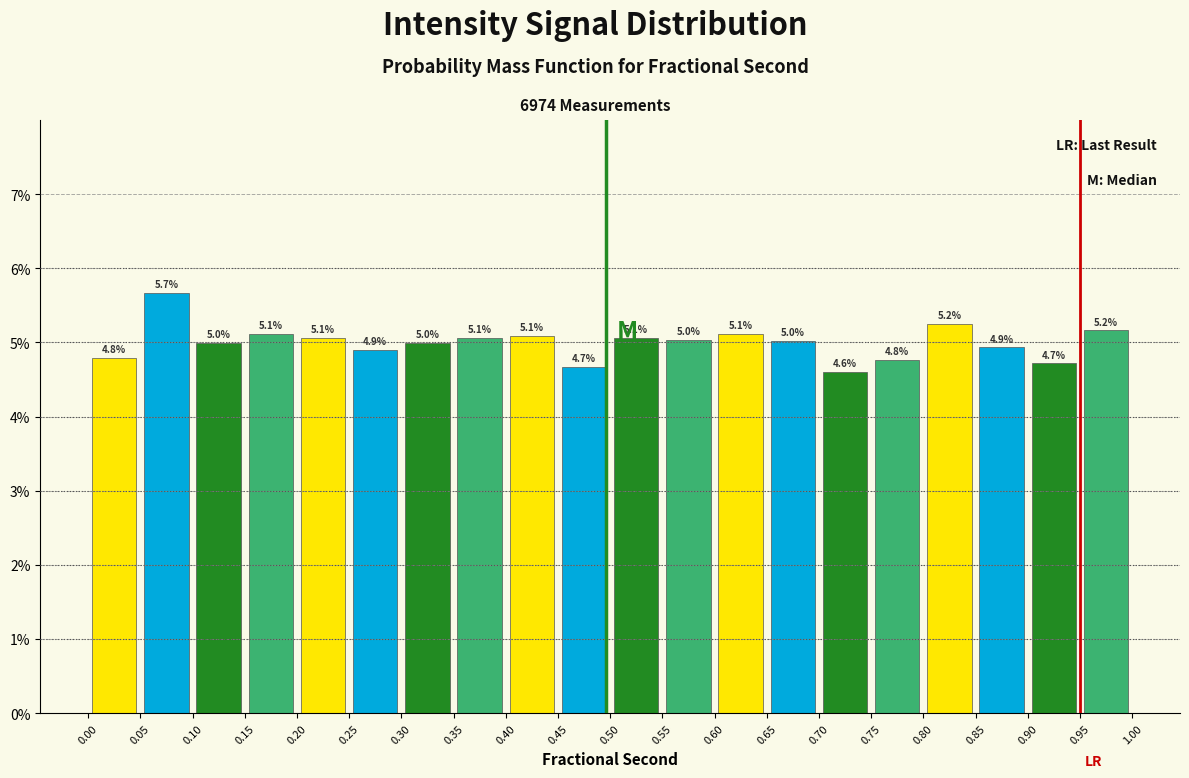

Over which range of the x-axis is the bar tallest?

0.05 to 0.10